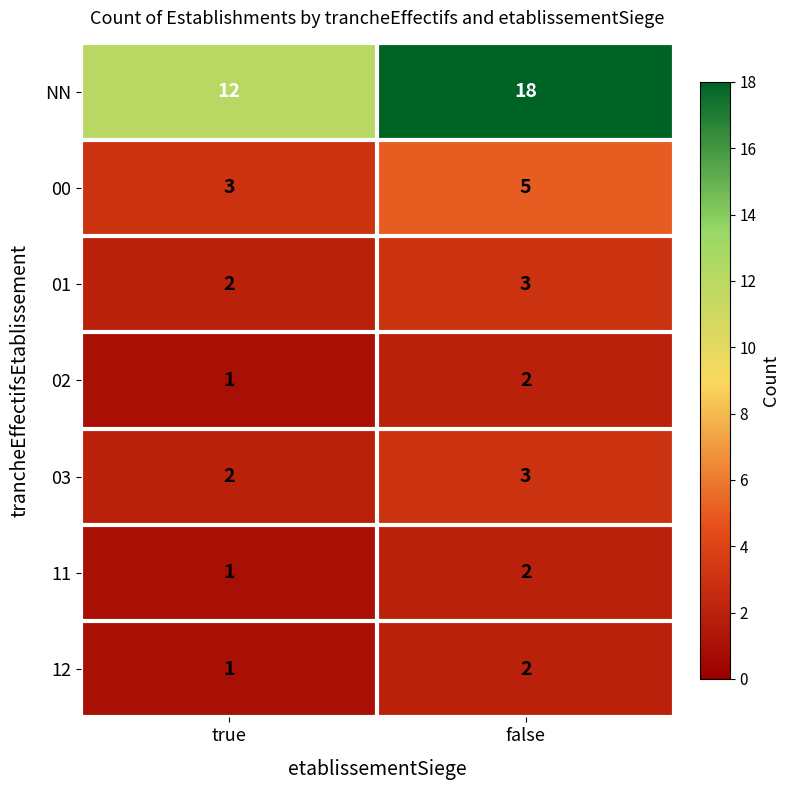

Count the number of categories in the chart.

2